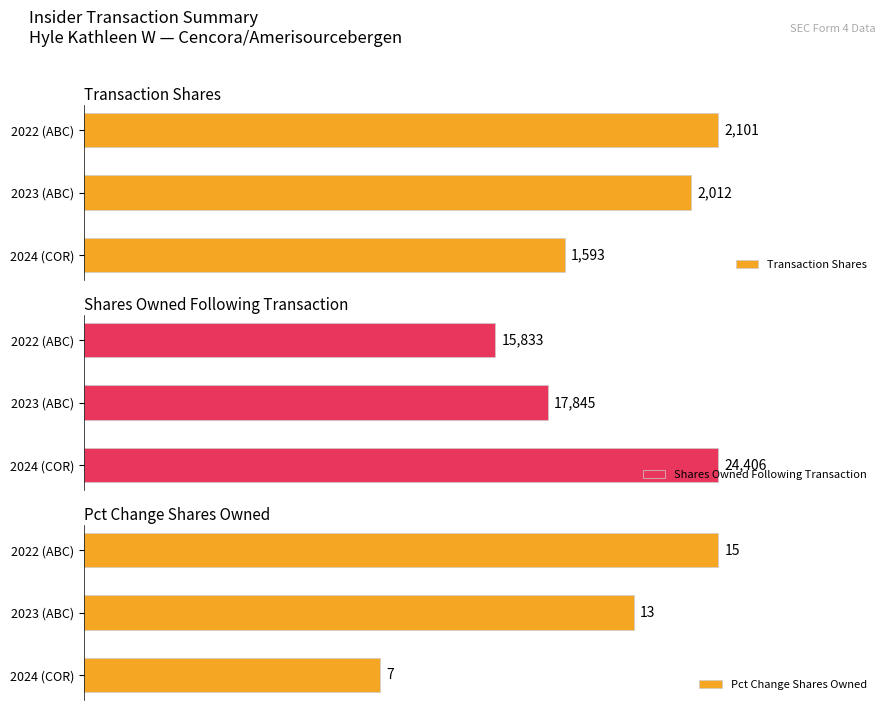

Rank the series by their maximum value, from highest to lowest.

Shares Owned Following Transaction, Transaction Shares, Pct Change Shares Owned